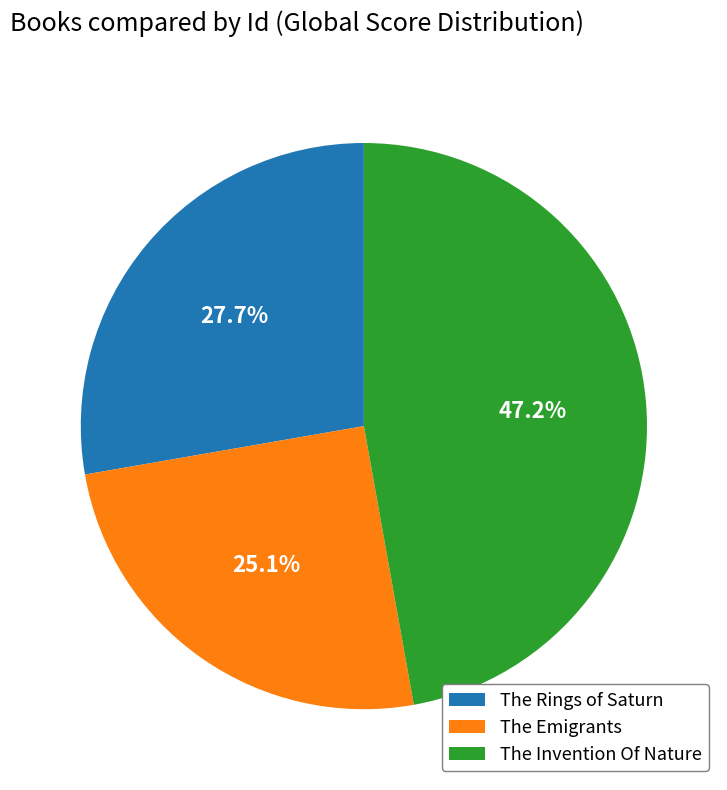

To the nearest percent, what is the average slice percentage?

33%